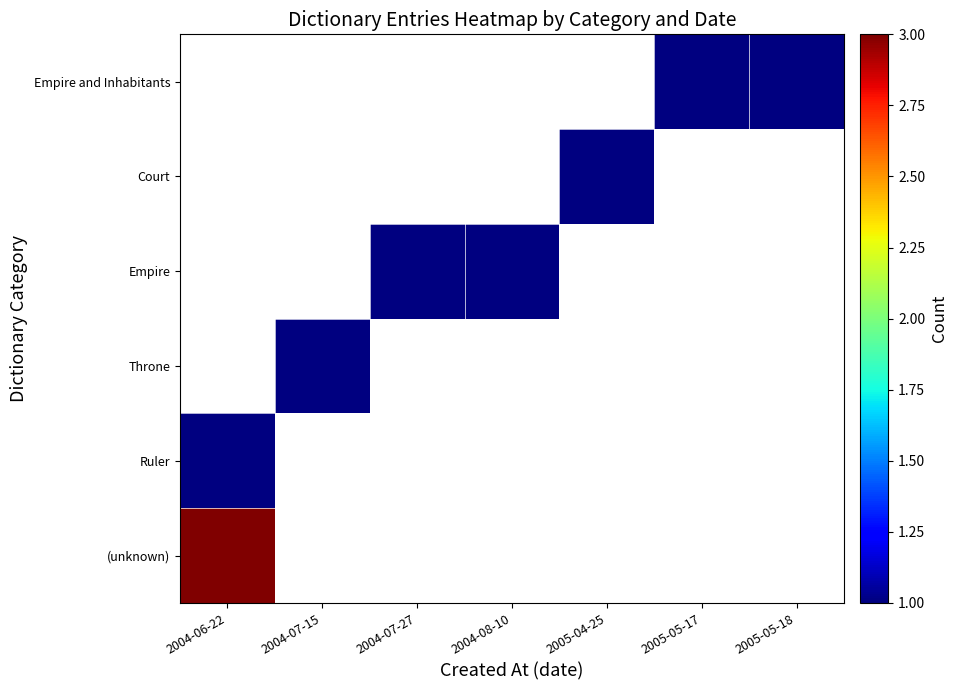

Which category has the highest value in the Throne series?

2004-07-15